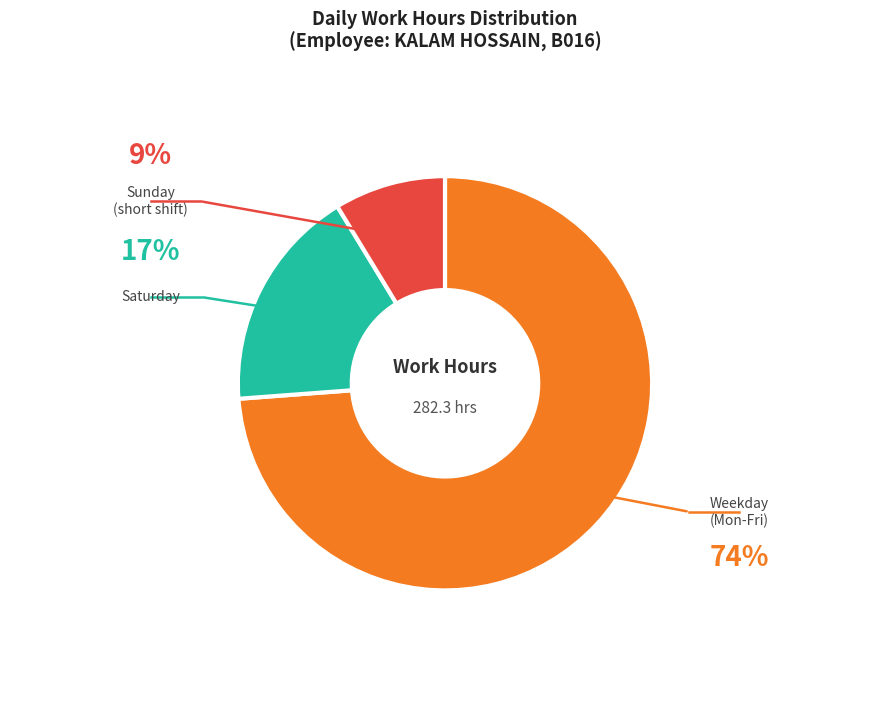

Does any single category account for the majority?

Yes